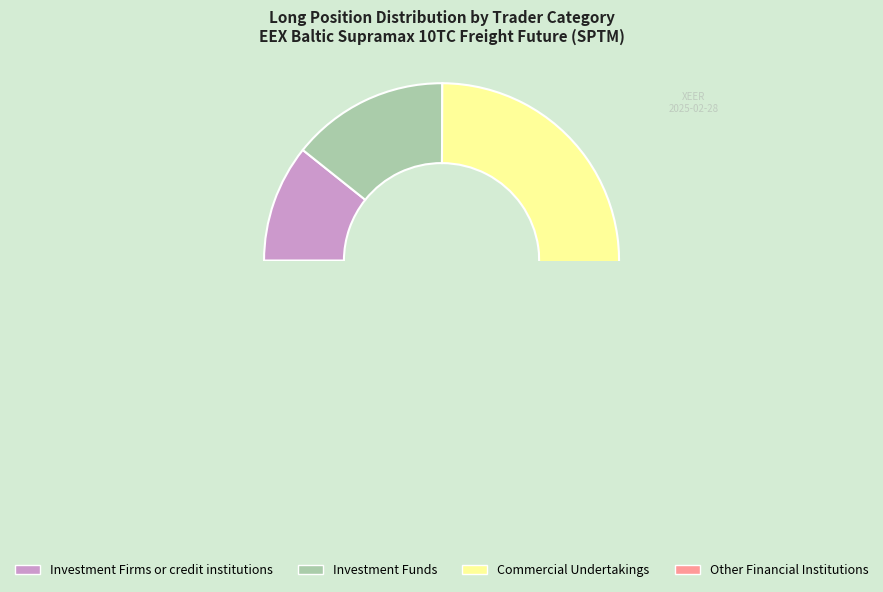

Which category has the biggest portion of the pie?

Commercial Undertakings